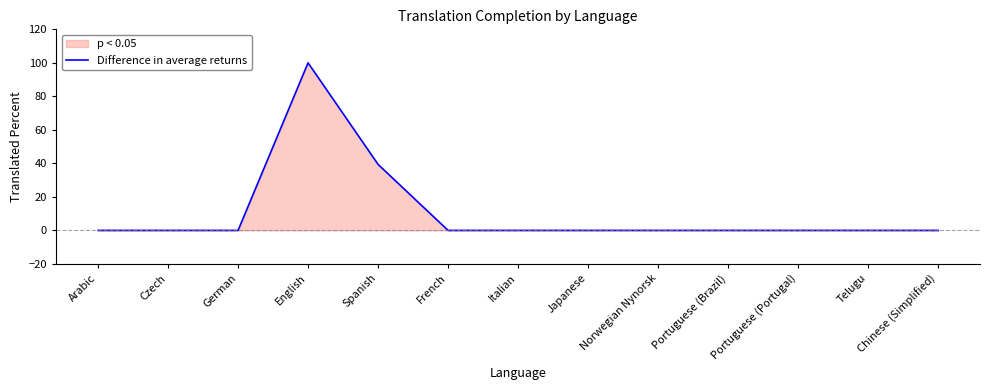

Reading right to left, extract all data points from this chart.

Chinese (Simplified)=0.0	Telugu=0.0	Portuguese (Portugal)=0.0	Portuguese (Brazil)=0.0	Norwegian Nynorsk=0.0	Japanese=0.0	Italian=0.0	French=0.0	Spanish=39.4	English=100.0	German=0.0	Czech=0.0	Arabic=0.0